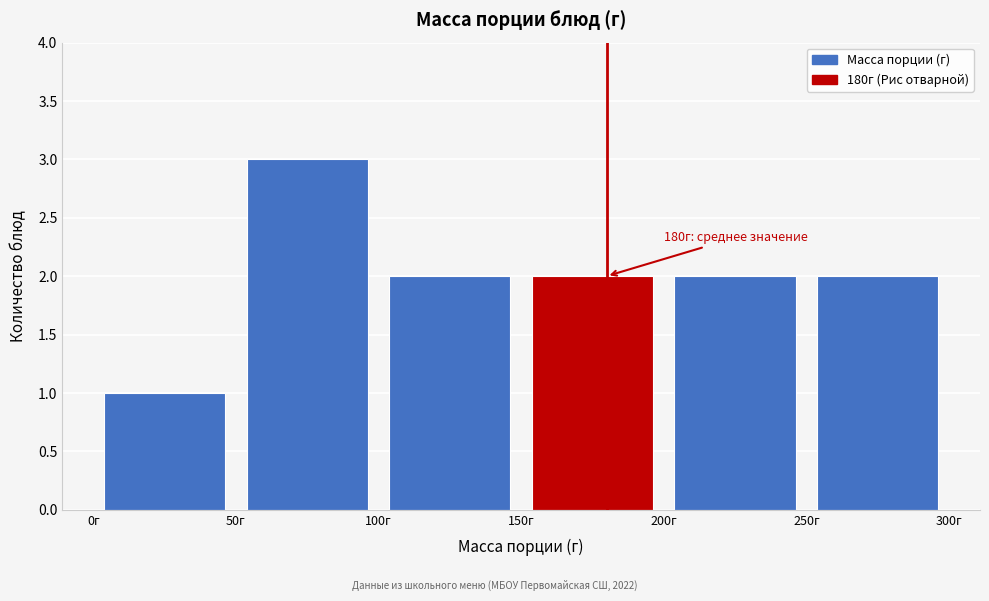

Over which range of the x-axis is the bar tallest?

50 to 100